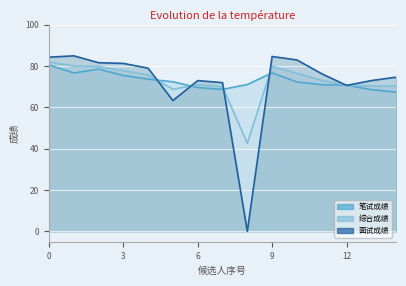

Which series has the largest total across all categories?

笔试成绩